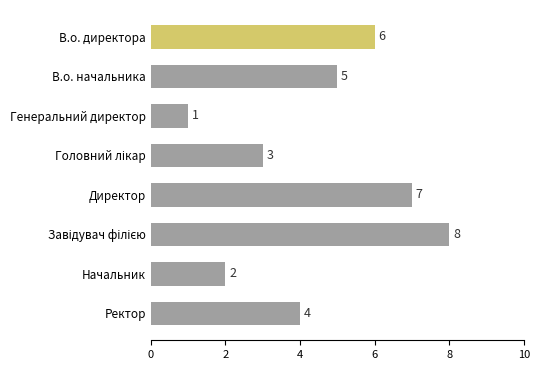

Reading top to bottom, list all the values displayed in this chart.

6	5	1	3	7	8	2	4